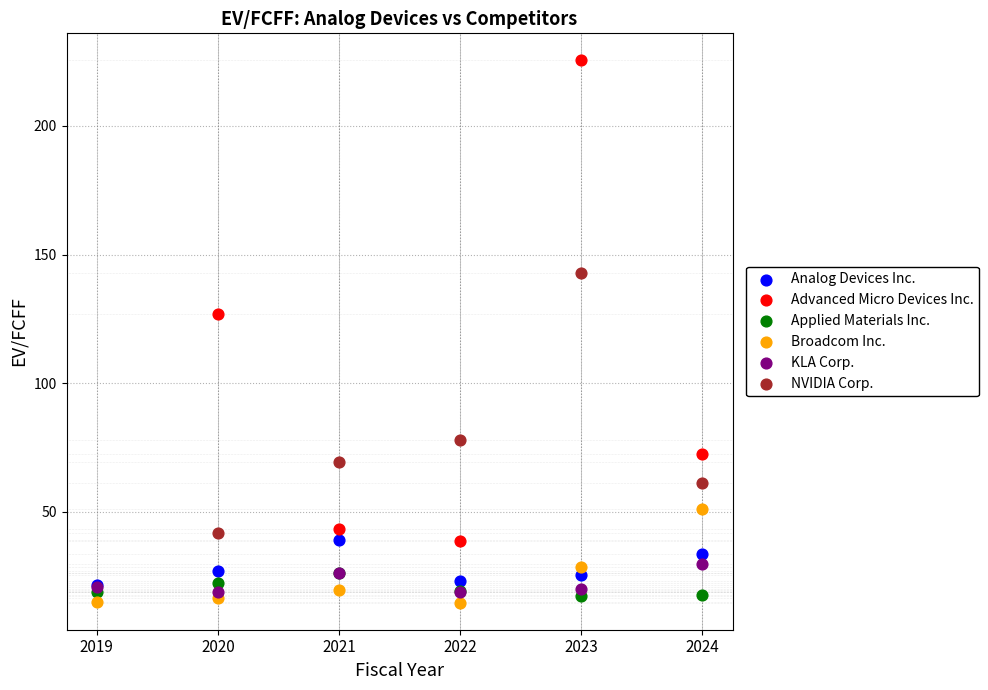

Which series contains the lowest Y value?

Broadcom Inc.